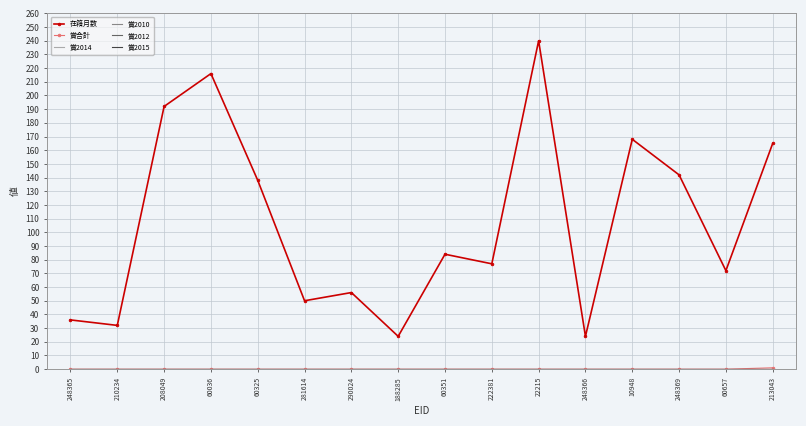

At how many categories does at least one series exceed 96?

7